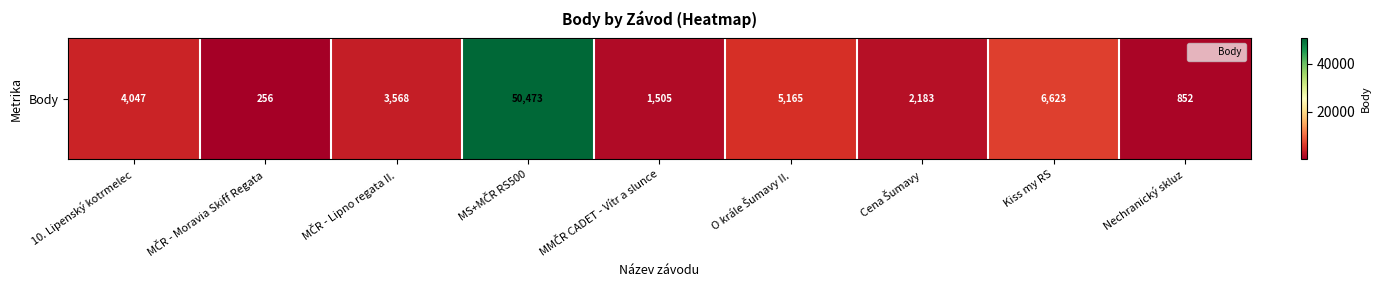

What is the greatest value displayed?

50473